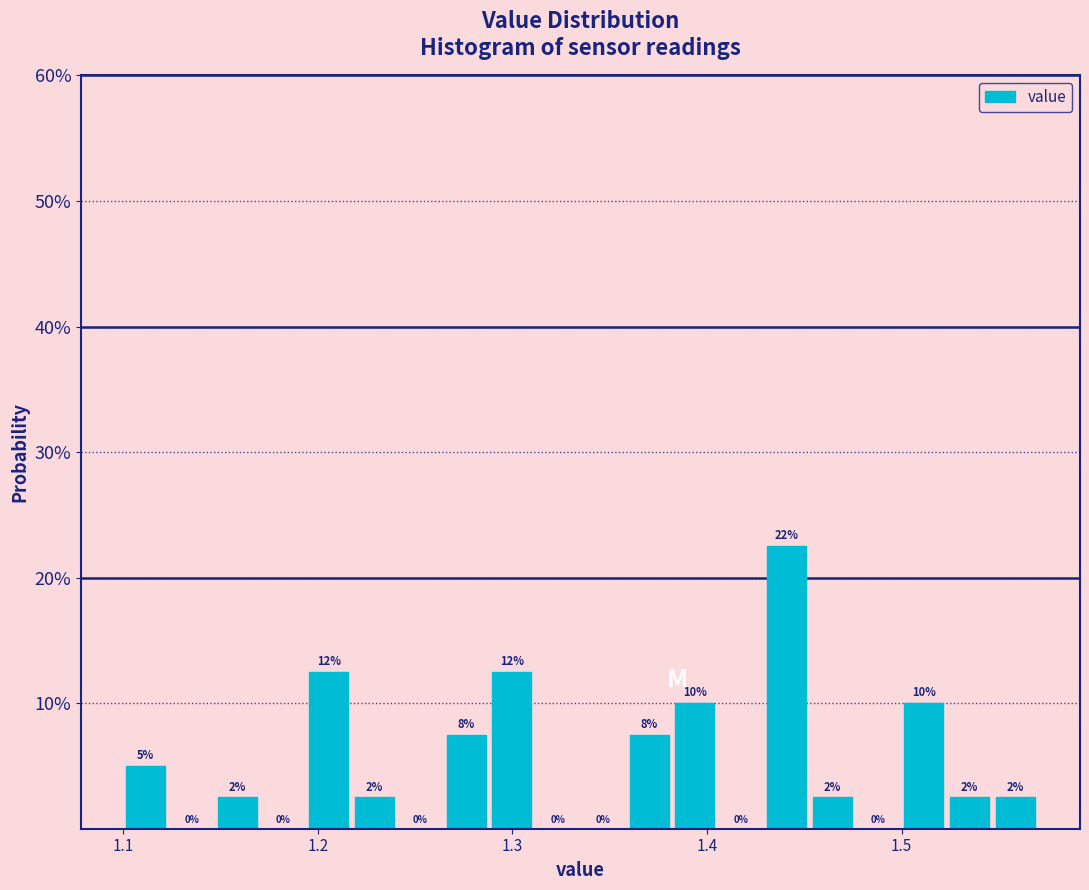

Read against the x-axis, roughly where is the centre of the tallest bar?

1.44